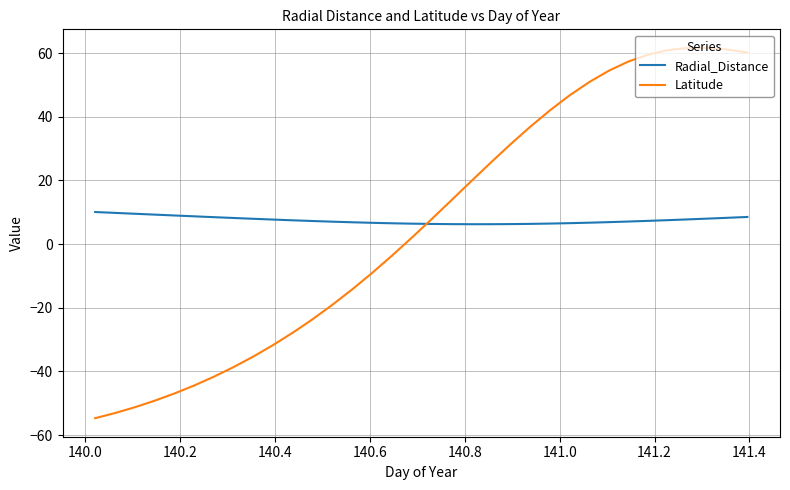

Which series has the largest total across all categories?

Radial_Distance